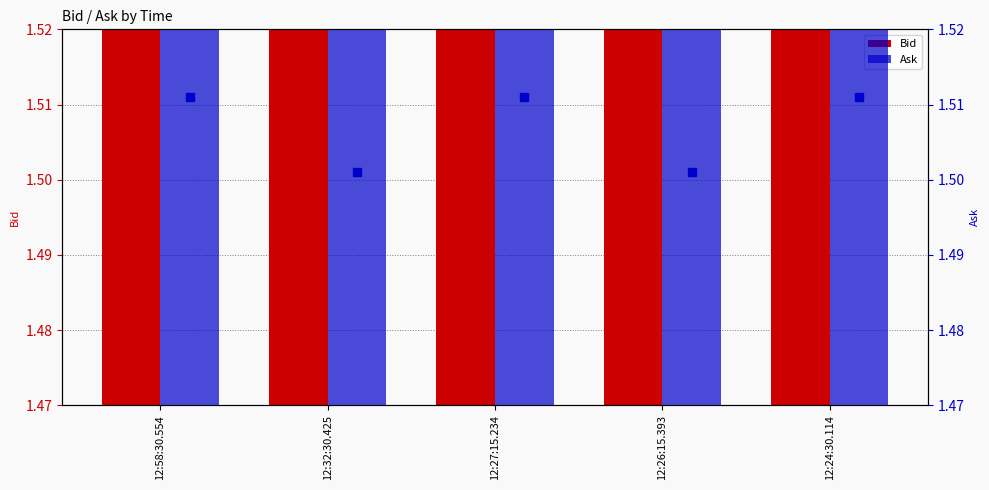

How many groups of bars are there?

5